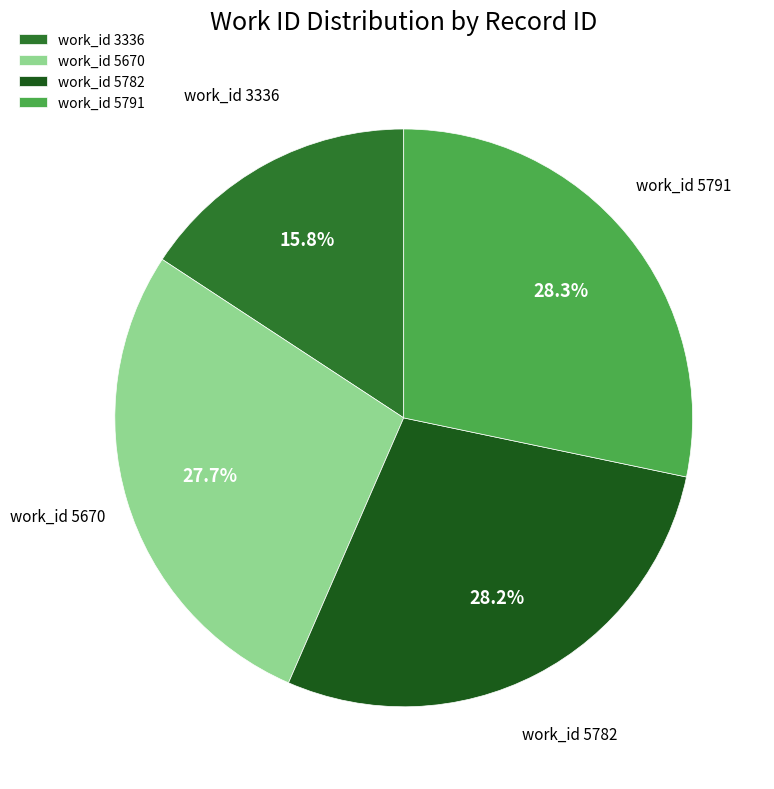

Does work_id 3336 account for over 50% of the chart?

No